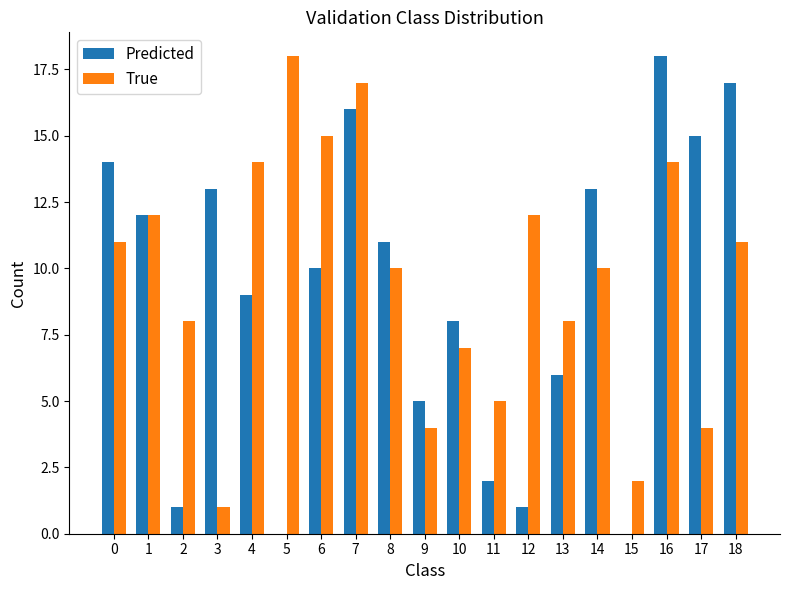

How many series are shown in this chart?

2